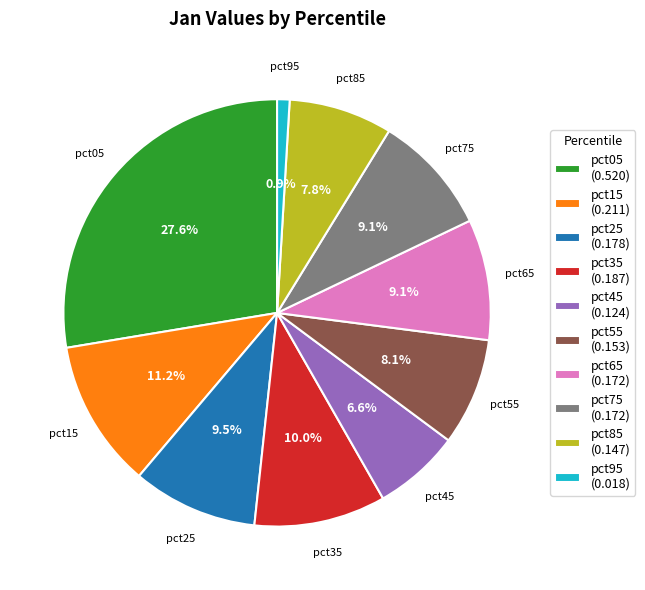

What is the smallest slice in the pie chart?

pct95